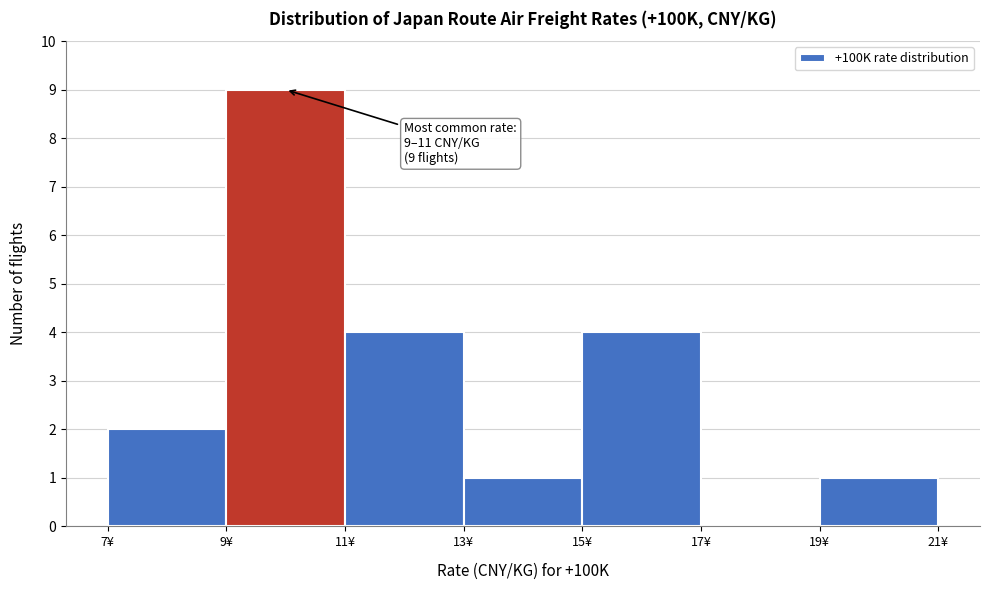

Which range on the x-axis has the tallest bar?

9 to 11